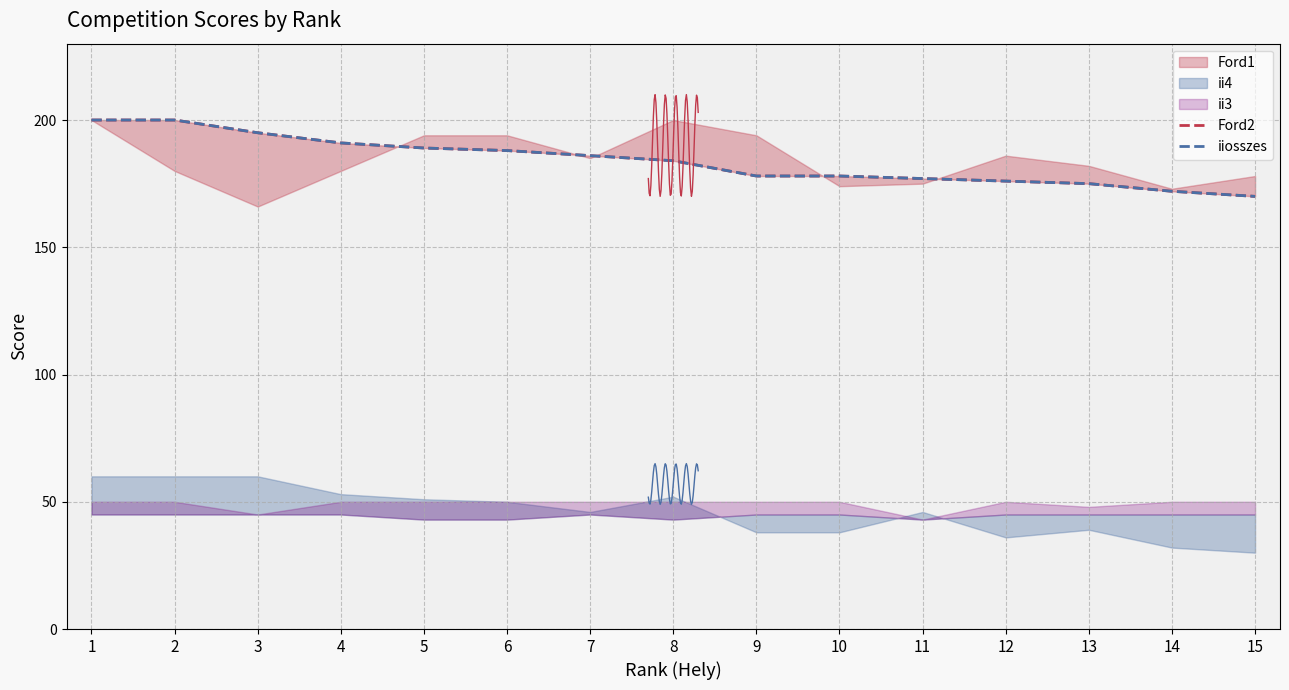

True or false: iiosszes and Ford2 intersect in this chart.

False